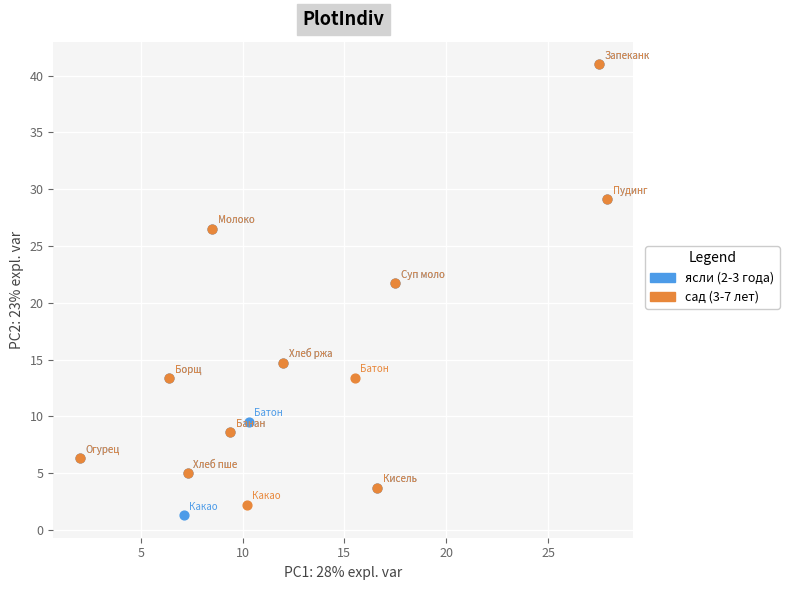

Which series has the widest spread of Y values?

ясли (2-3 года)